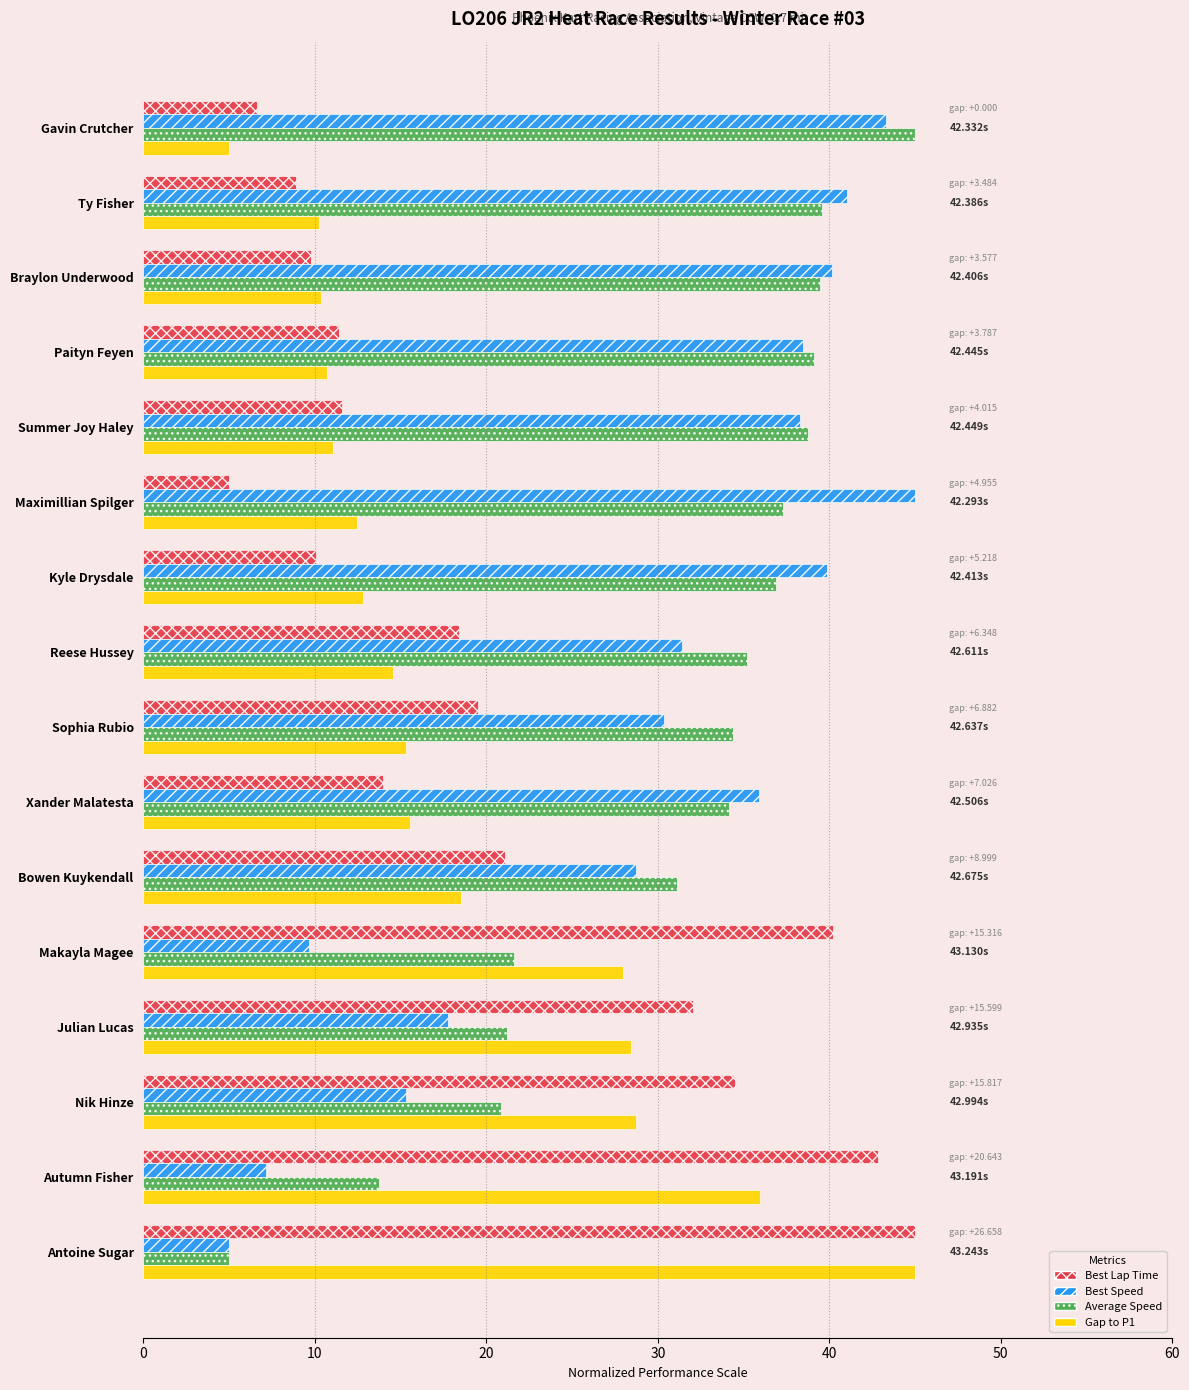

What is the sum of the Average Speed values at Antoine Sugar and Makayla Magee?

26.6